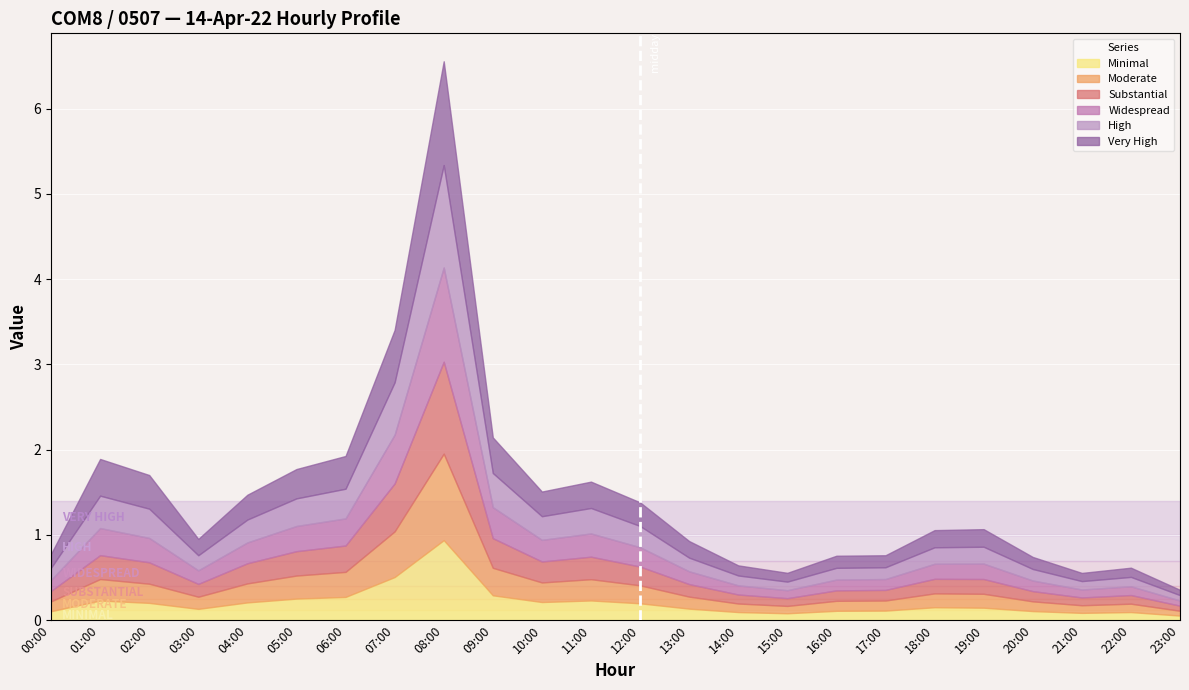

What is the total value across all series at 09:00?

2.1